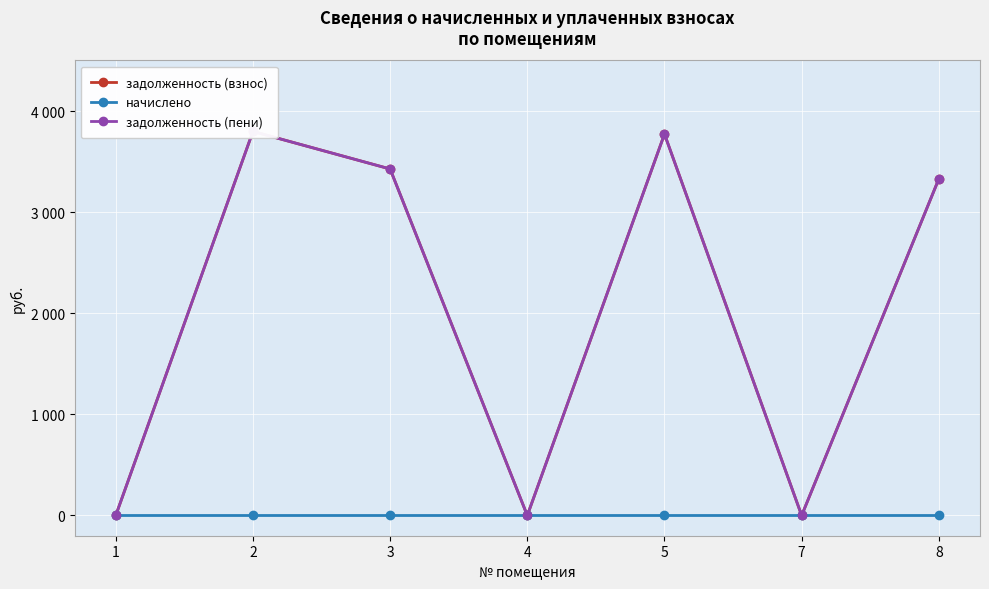

Reading right to left, what are all the values shown in this chart?

задолженность (взнос): 3329.2	0.0	3772.0	0.0	3426.8	3798.2	0.0
начислено: 0.0	0.0	0.0	0.0	0.0	0.0	0.0
задолженность (пени): 3329.2	0.0	3772.0	0.0	3426.8	3798.2	0.0